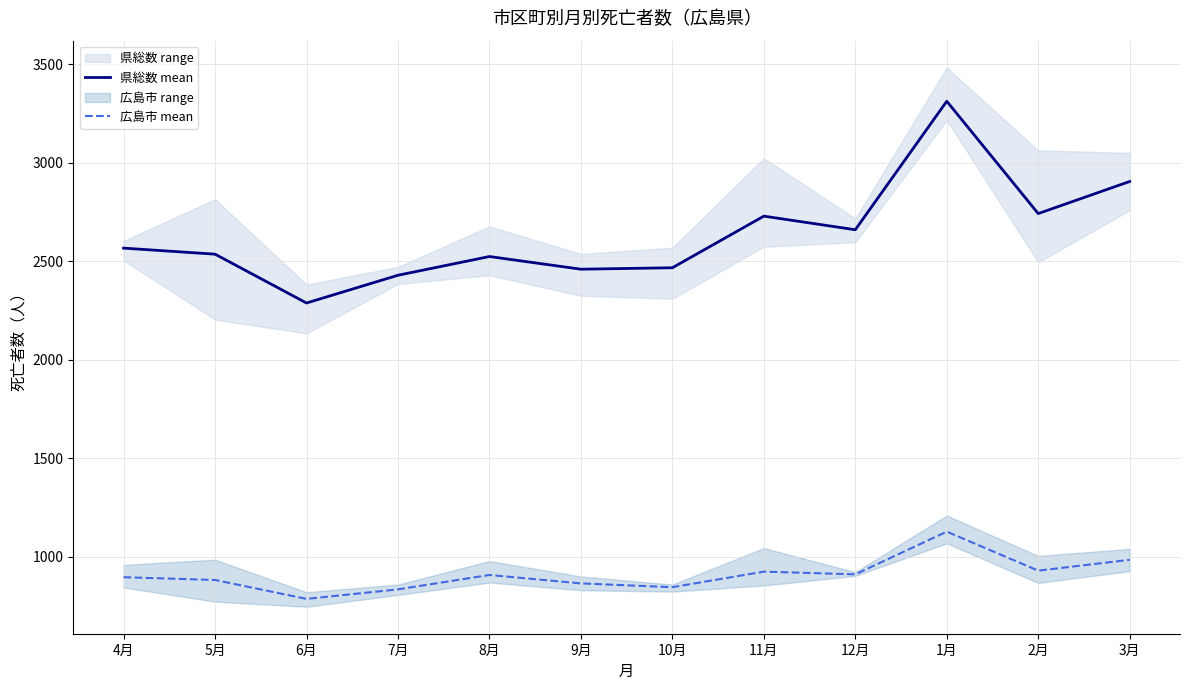

True or false: 県総数 mean and 広島市 mean cross at least once.

False